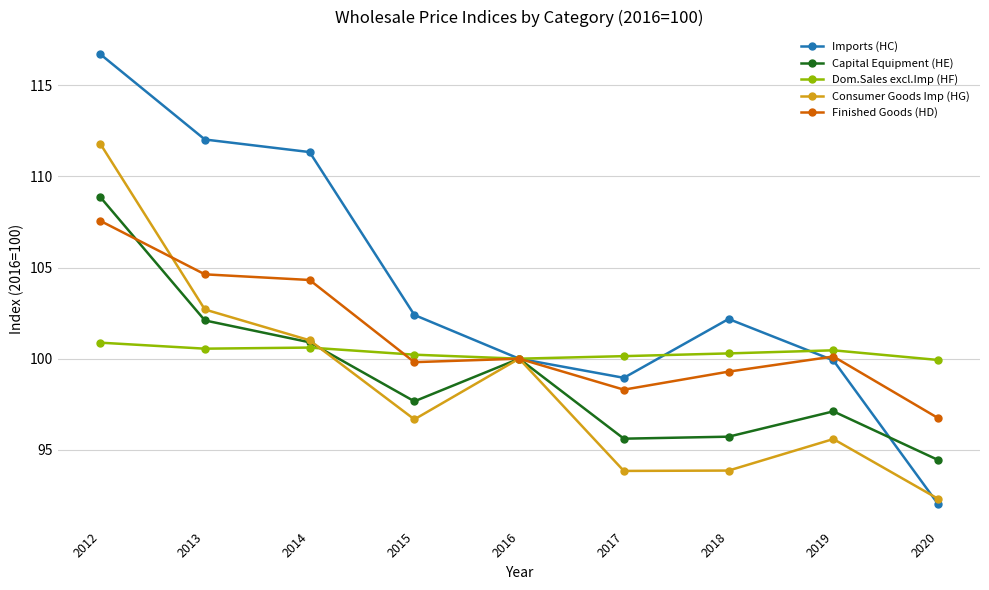

What is the value of the Imports (HC) point at the 4th from the left?

102.4